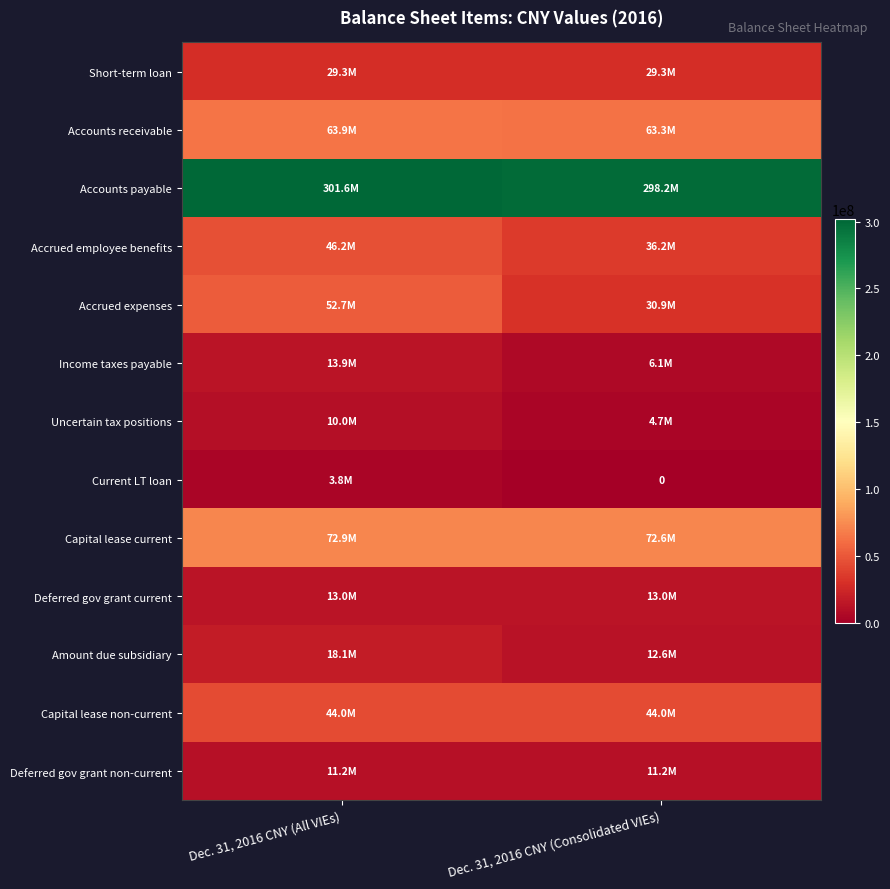

The value of Uncertain tax positions at Dec. 31, 2016 CNY (Consolidated VIEs) is 8250509. True or false?

False